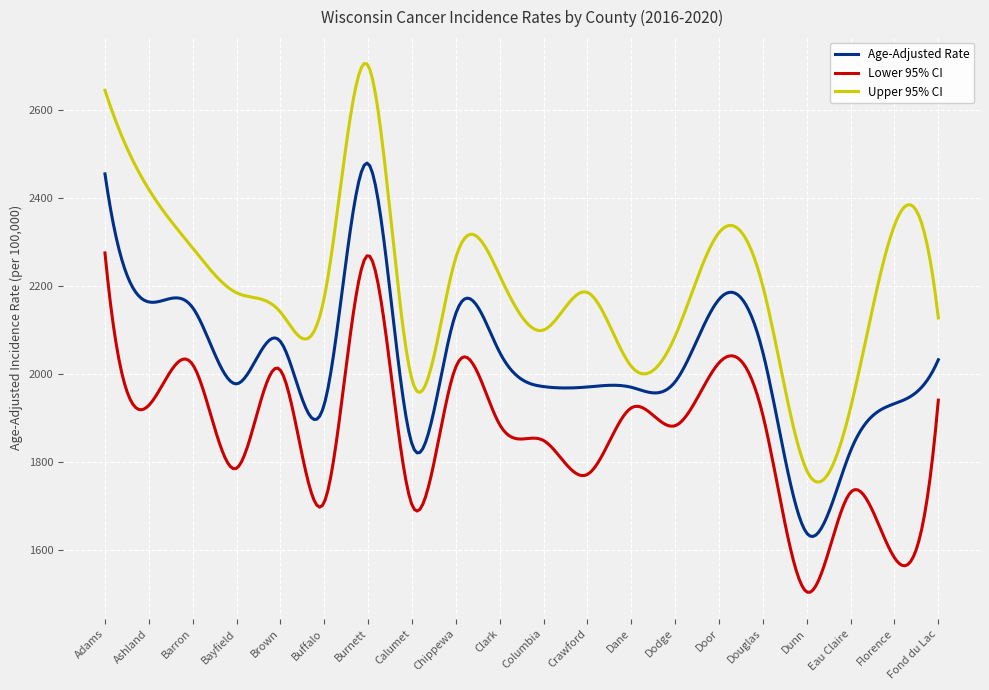

What is the average value of the Age-Adjusted Rate series?

2026.3